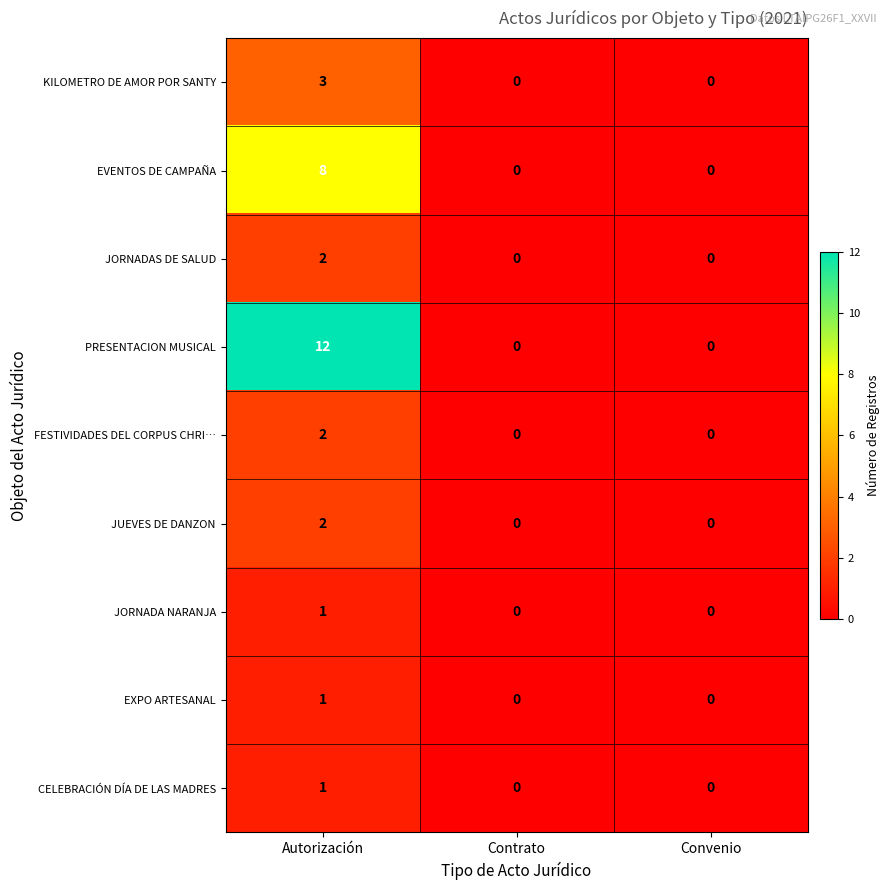

How many distinct data groups are displayed?

9